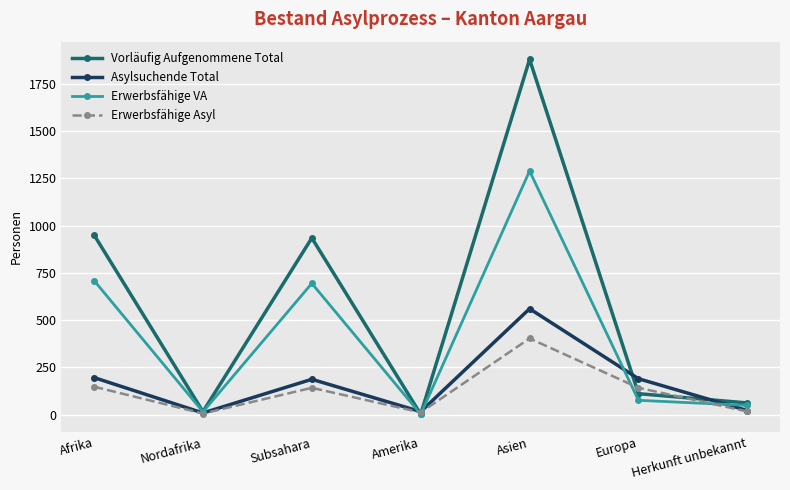

At how many categories does at least one series exceed 1534?

1